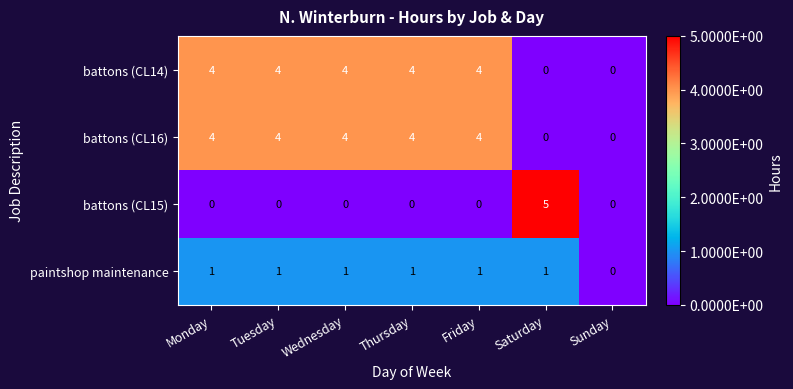

At which category does the chart reach its peak across all series?

Saturday